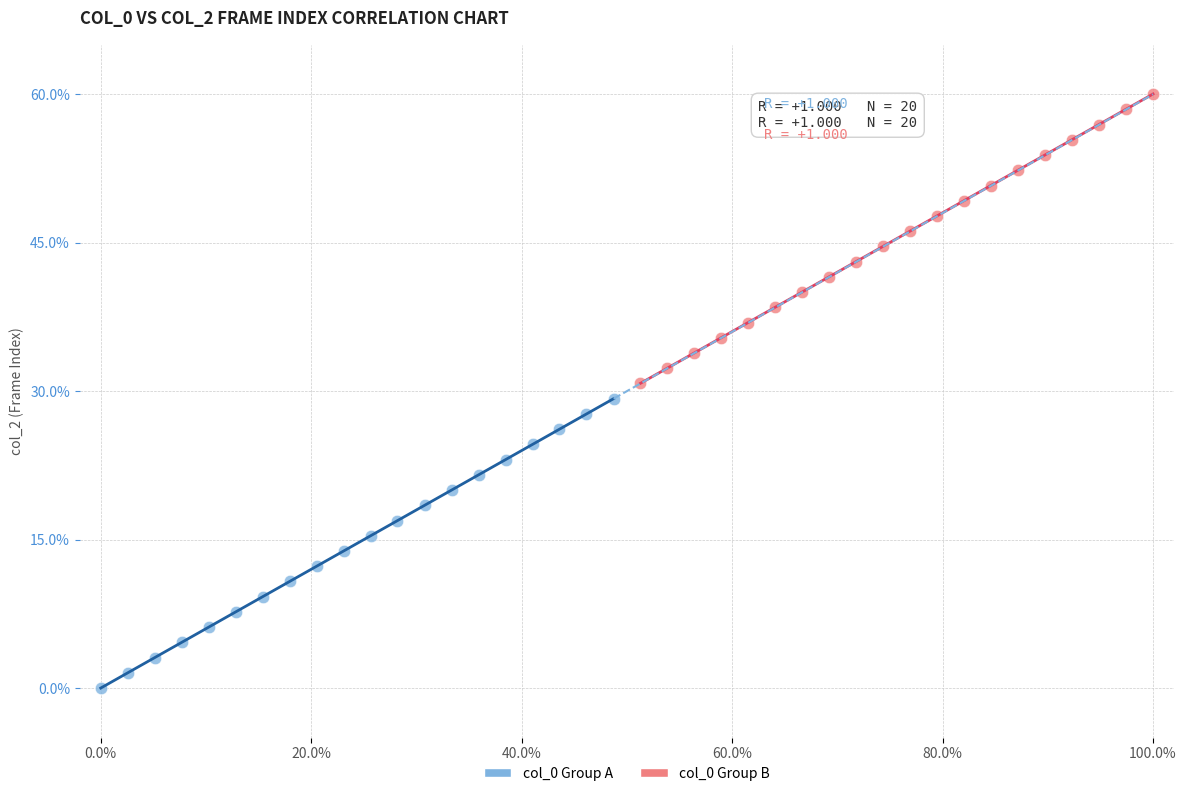

Which series contains the highest Y value?

col_0 Group B